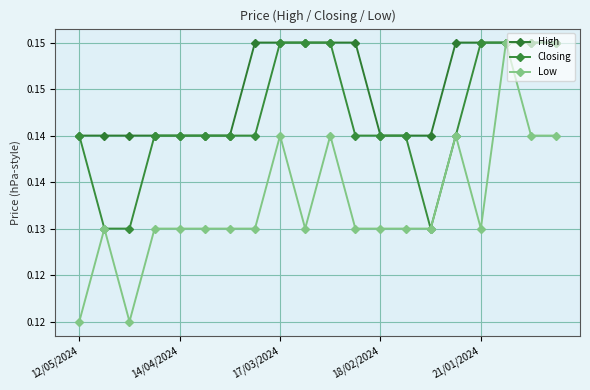

Which series has the widest spread of values?

Low